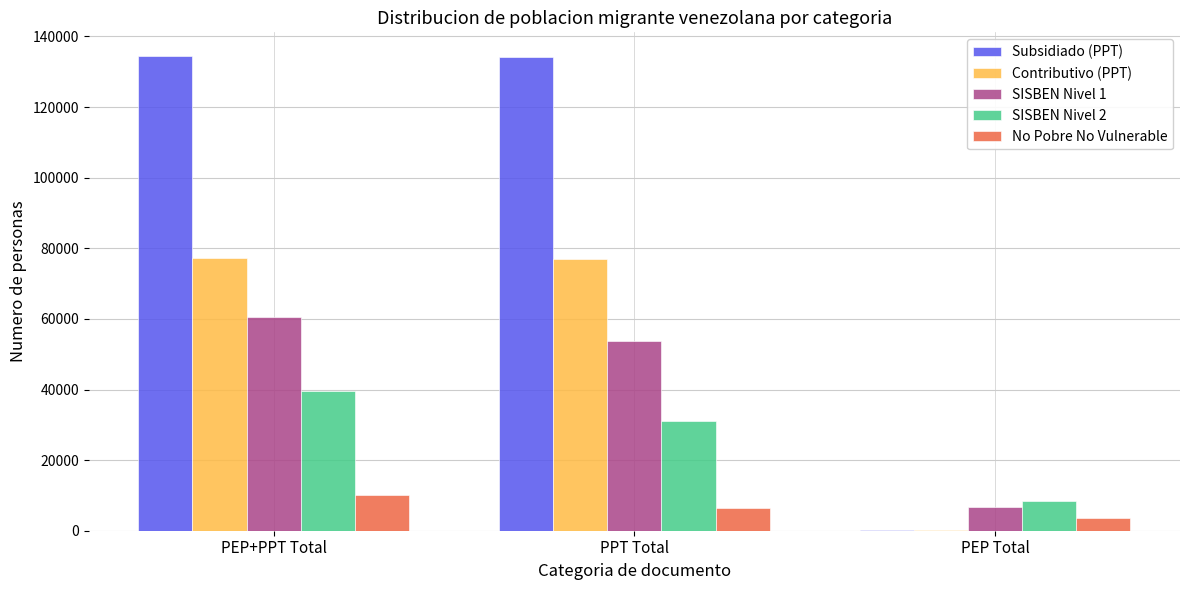

Which series has the largest total across all categories?

Subsidiado (PPT)